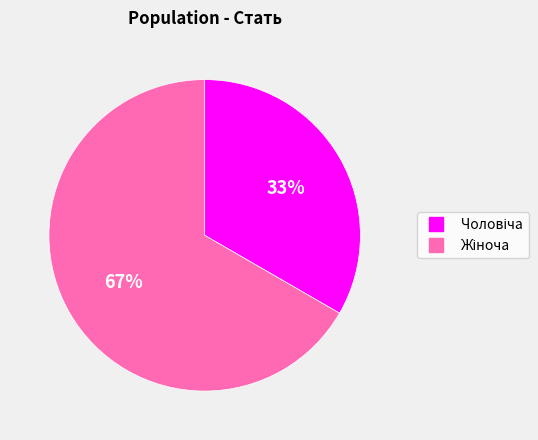

Is there a majority slice in this chart?

Yes